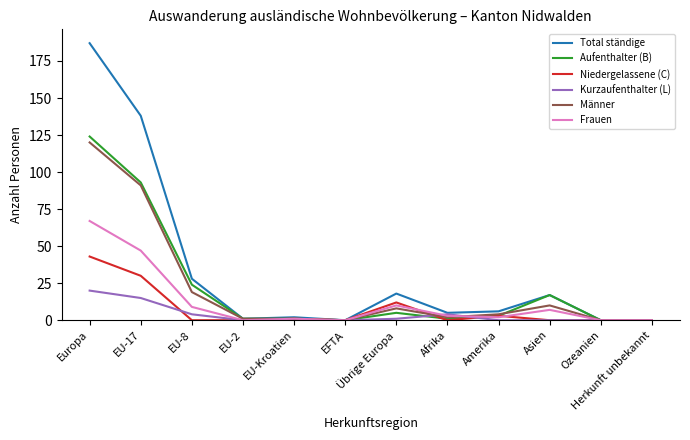

List the series in order of their peak value, highest first.

Total ständige, Aufenthalter (B), Männer, Frauen, Niedergelassene (C), Kurzaufenthalter (L)